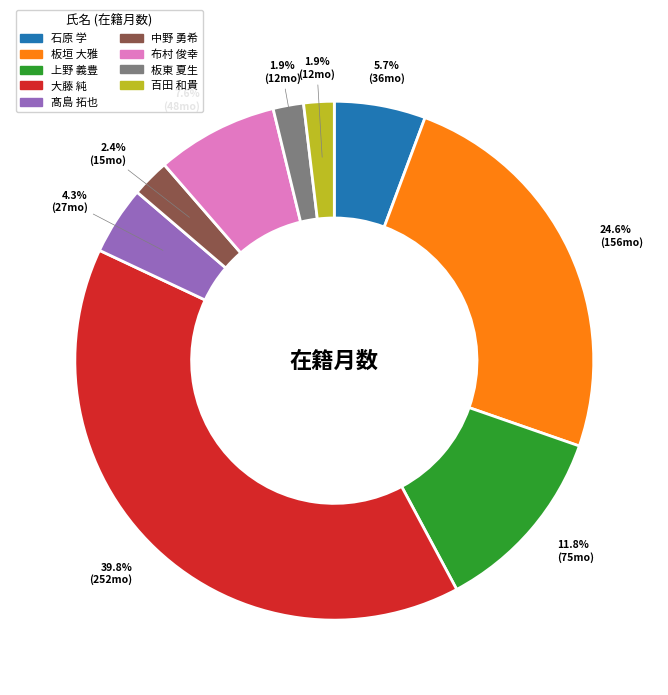

Between 中野 勇希 and 布村 俊幸, which is larger?

布村 俊幸